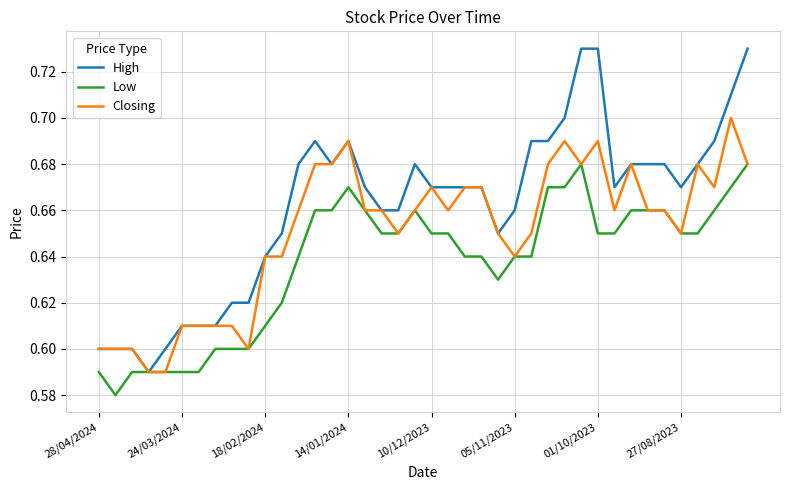

List the series in order of their peak value, highest first.

High, Closing, Low